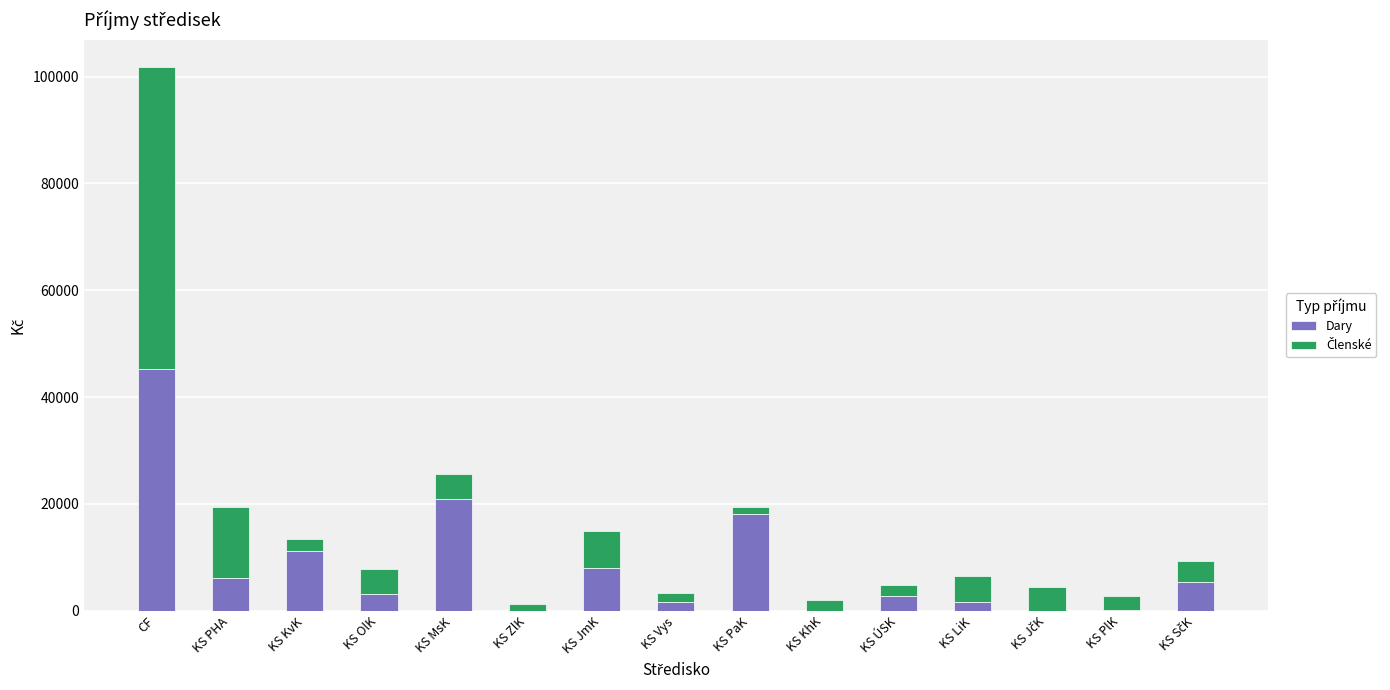

How many series are shown in this chart?

2